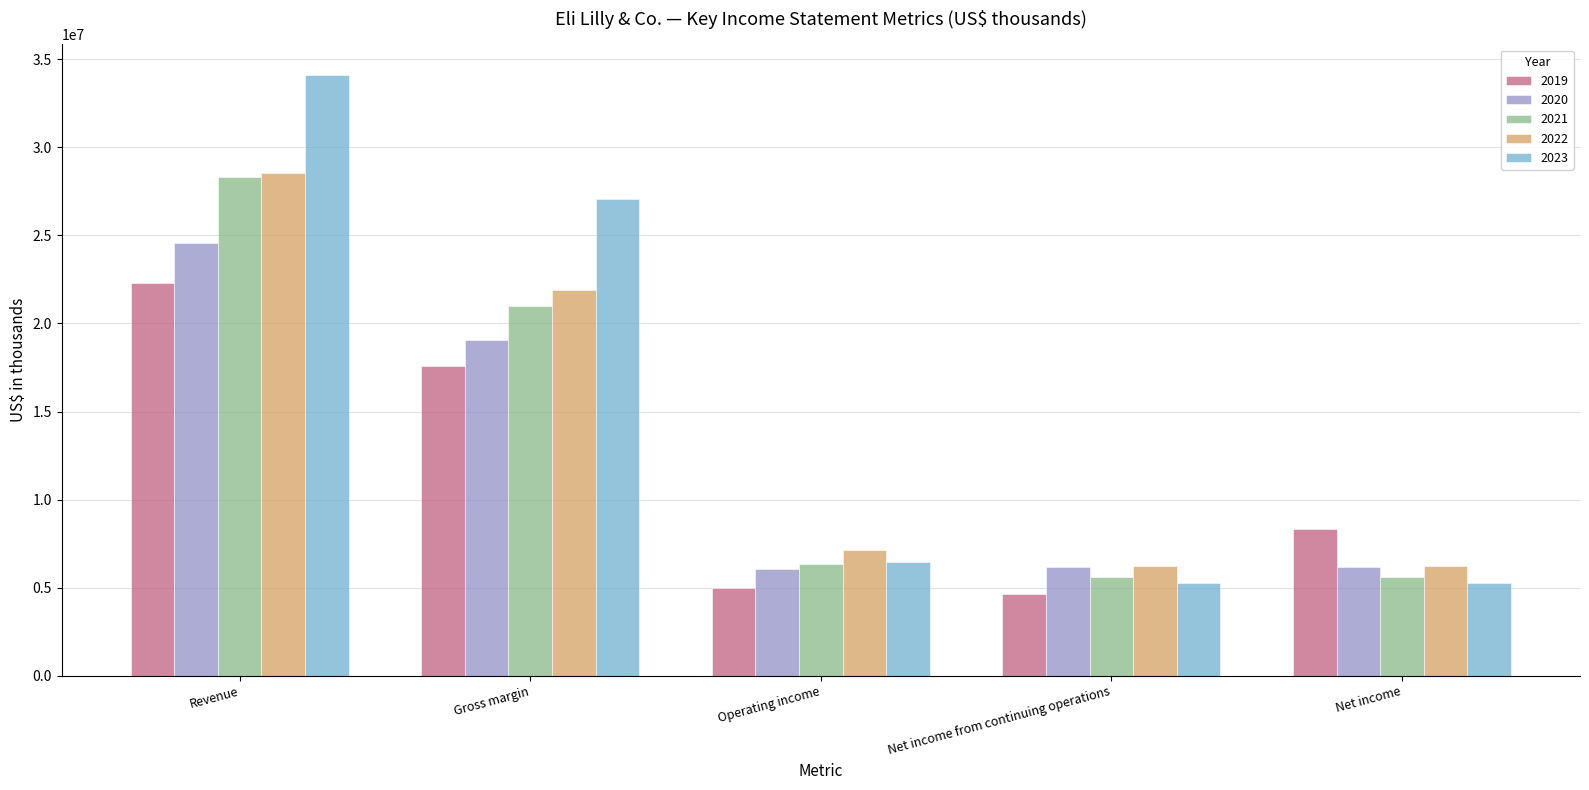

What is the highest value of the 2023 series?

34124100